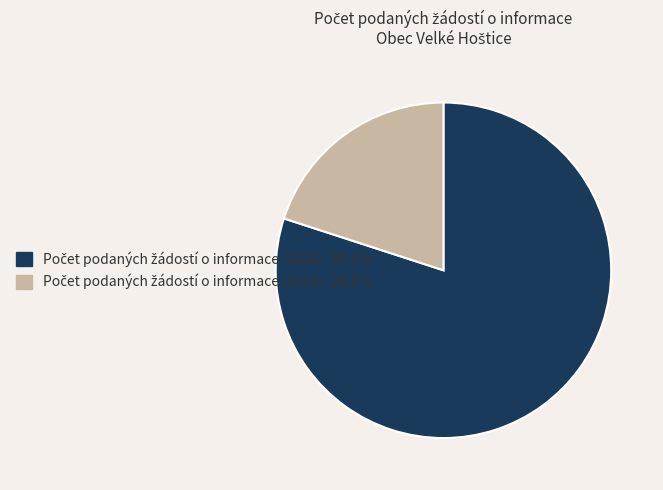

Does any single category account for the majority?

Yes